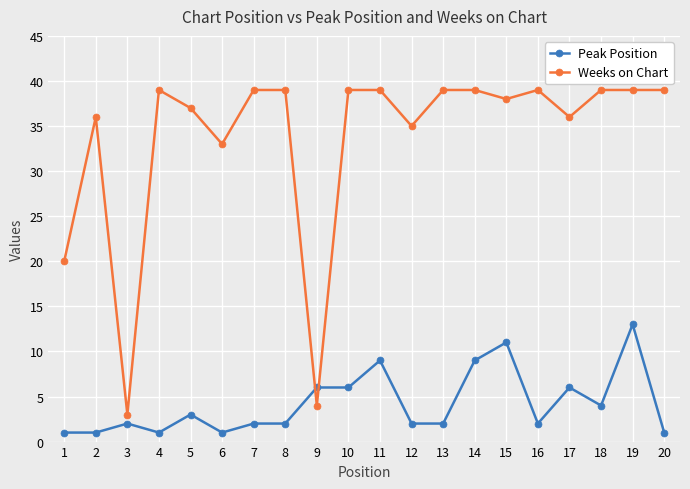

What is the total value across all series at 1?

21